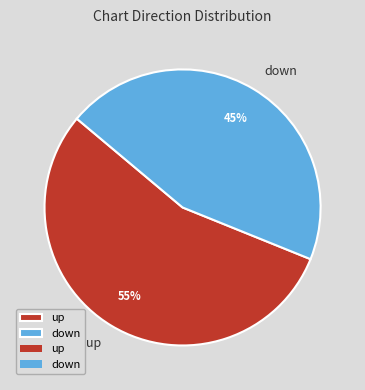

What is the majority slice?

up